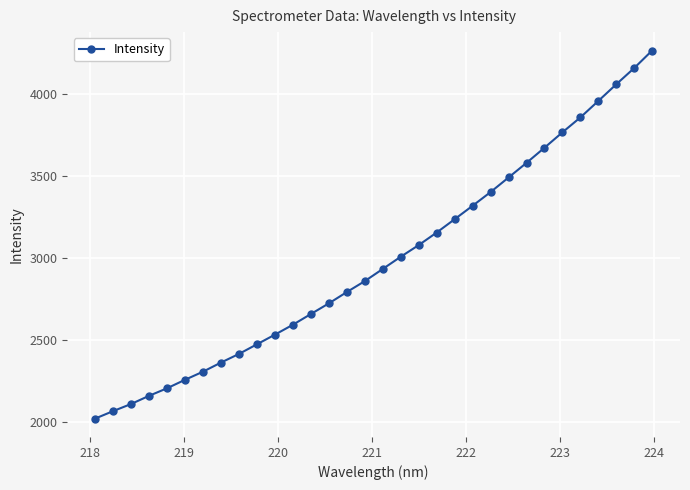

What is the value of the 28th point from the left?

3855.1